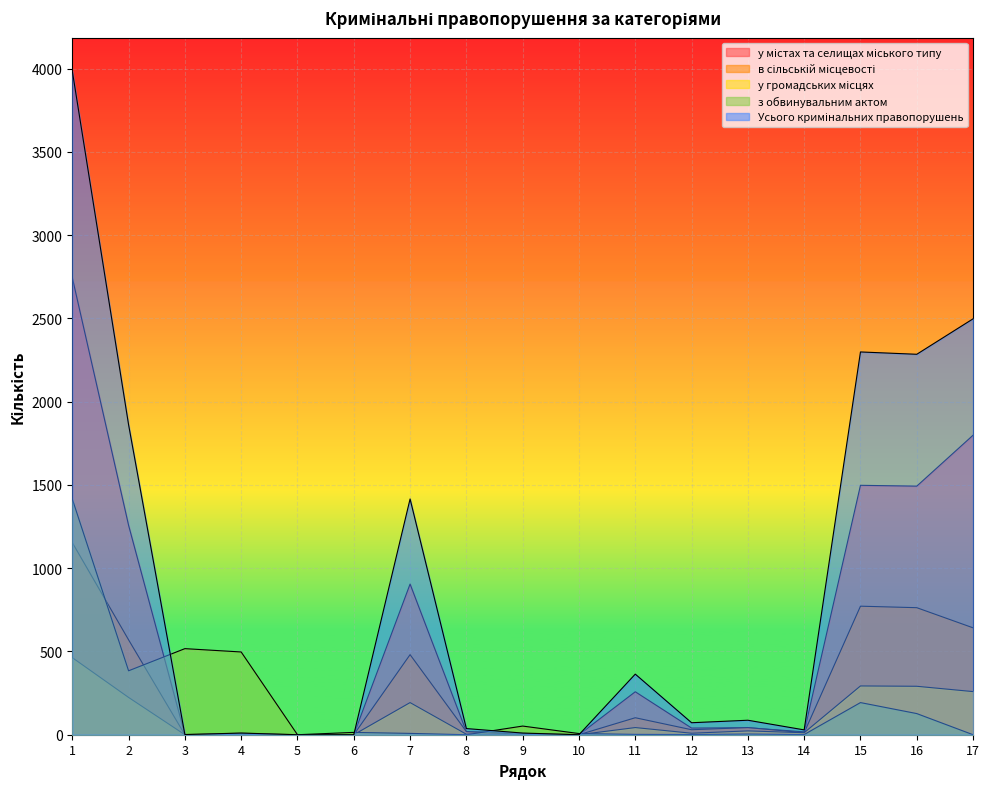

How many data points in у містах та селищах міського типу are less than 40?

8